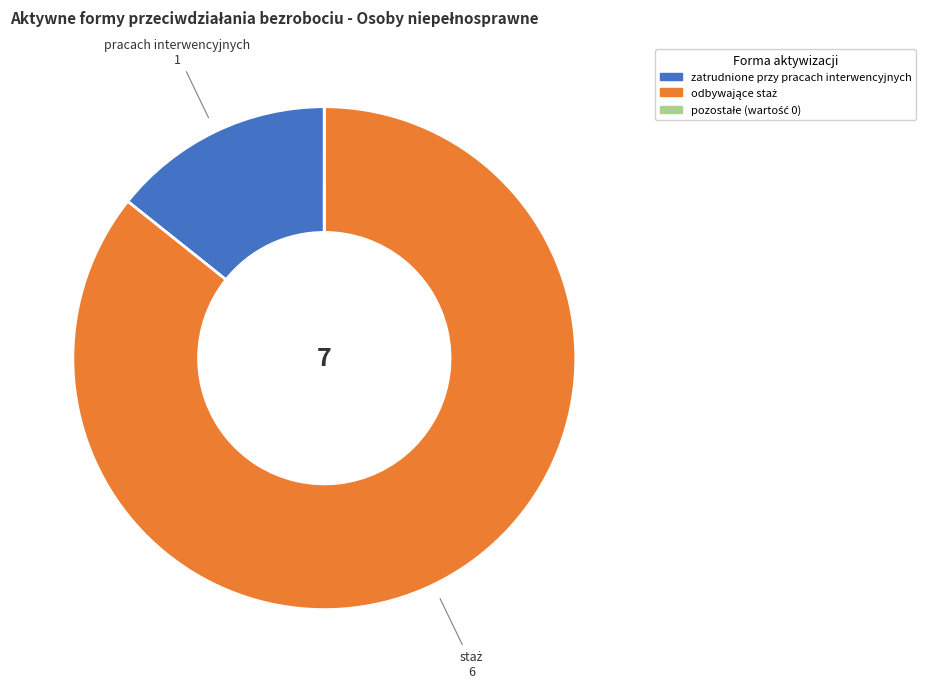

Is there a majority slice in this chart?

Yes